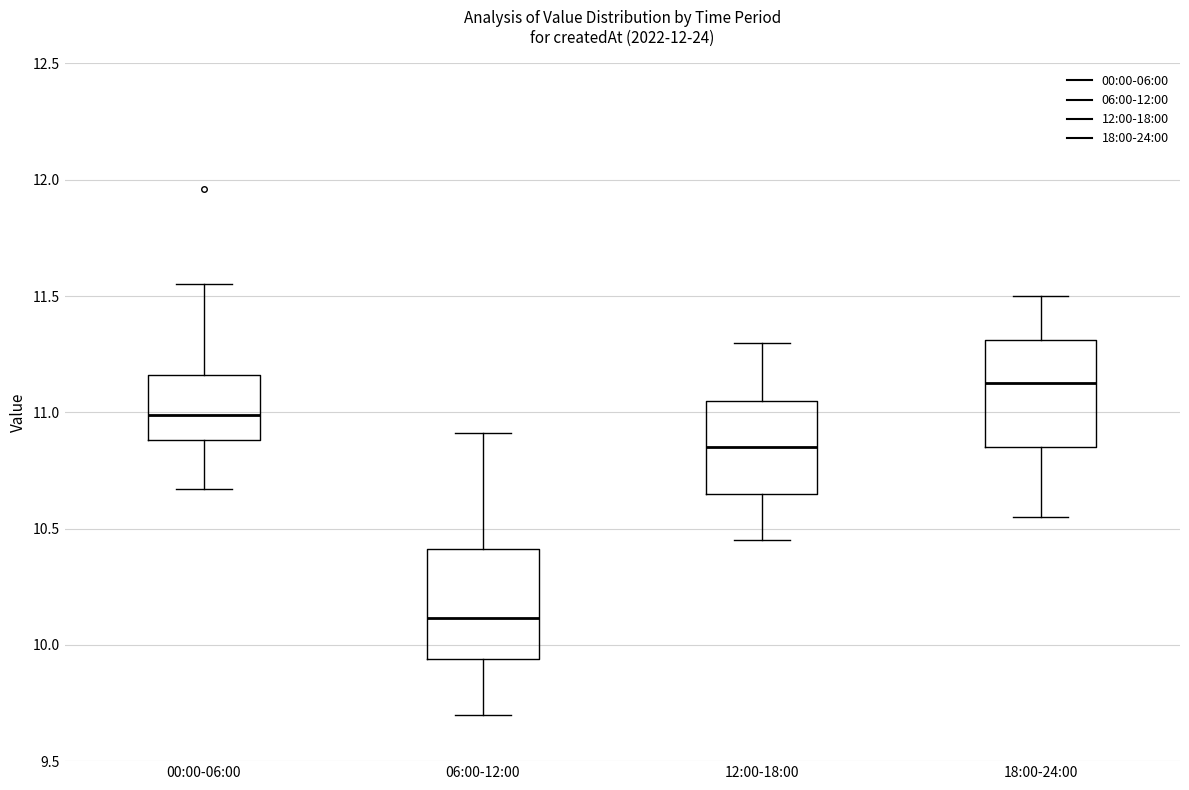

Reading left to right, read every box against the y-axis: the position of its median line, the range the box covers, and the ends of its whiskers. The values are not printed on the chart, so give them approximately, as read against the axis.

00:00-06:00: median 11.00, box 10.90 to 11.15, whiskers 10.65 to 11.55
06:00-12:00: median 10.10, box 9.95 to 10.40, whiskers 9.70 to 10.90
12:00-18:00: median 10.85, box 10.65 to 11.05, whiskers 10.45 to 11.30
18:00-24:00: median 11.15, box 10.85 to 11.30, whiskers 10.55 to 11.50